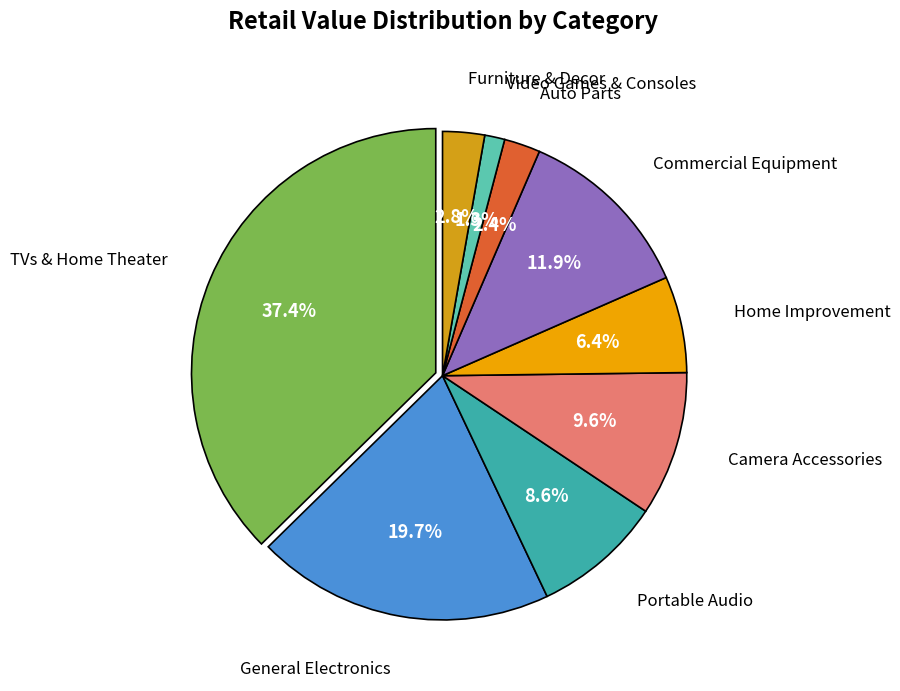

Do Home Improvement and Video Games & Consoles together represent more than half of the pie?

No